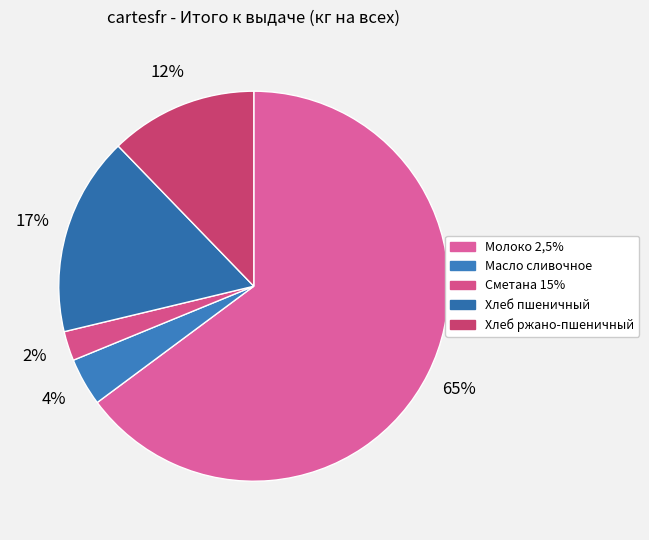

Is there any slice that represents more than half of the pie?

Yes